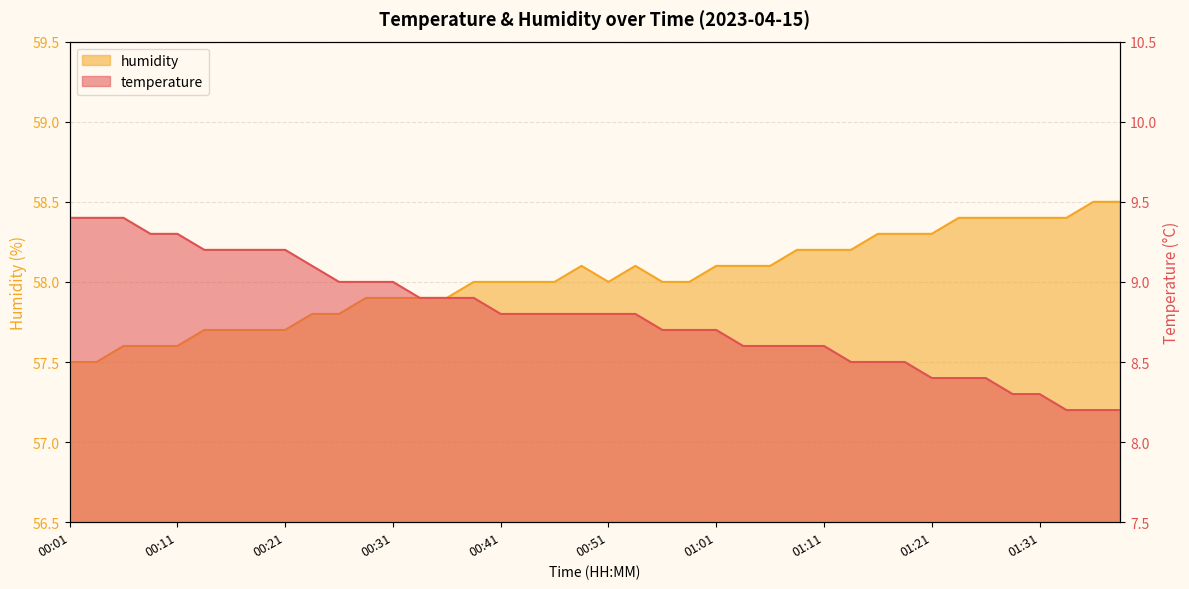

Reading left to right, transcribe all the data shown in this chart.

temperature: 9.4	9.4	9.4	9.3	9.3	9.2	9.2	9.2	9.2	9.1	9.0	9.0	9.0	8.9	8.9	8.9	8.8	8.8	8.8	8.8	8.8	8.8	8.7	8.7	8.7	8.6	8.6	8.6	8.6	8.5	8.5	8.5	8.4	8.4	8.4	8.3	8.3	8.2	8.2	8.2
humidity: 57.5	57.5	57.6	57.6	57.6	57.7	57.7	57.7	57.7	57.8	57.8	57.9	57.9	57.9	57.9	58.0	58.0	58.0	58.0	58.1	58.0	58.1	58.0	58.0	58.1	58.1	58.1	58.2	58.2	58.2	58.3	58.3	58.3	58.4	58.4	58.4	58.4	58.4	58.5	58.5